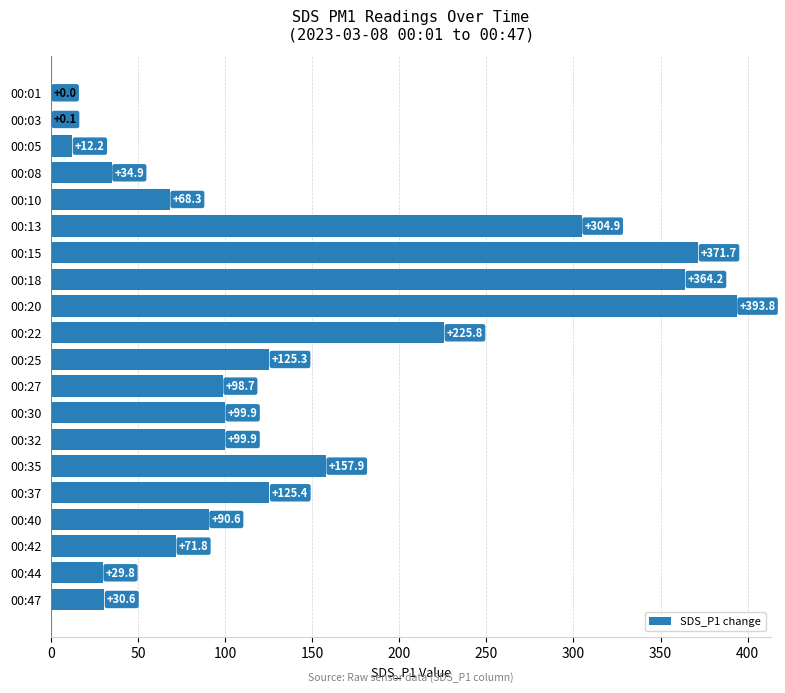

True or false: the data shows 64.4 at 00:30.

False